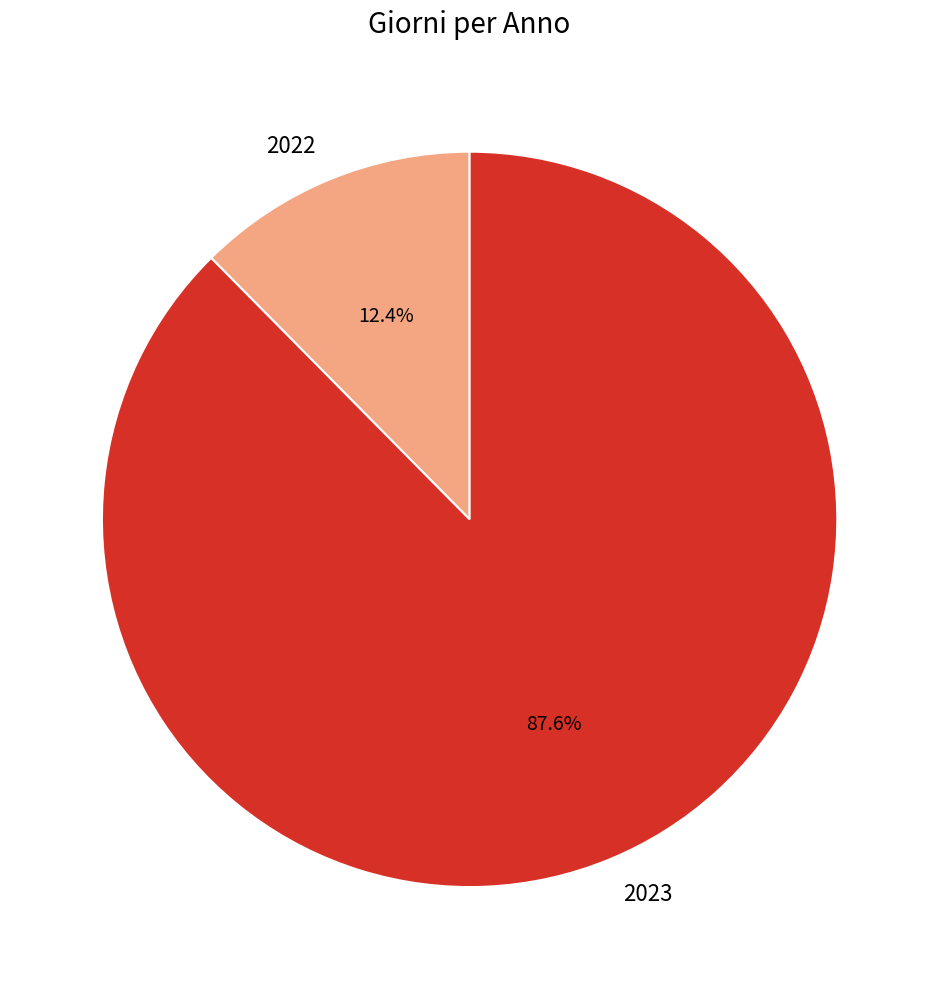

To the nearest percent, what is the combined percentage of 2023 and 2022?

100%